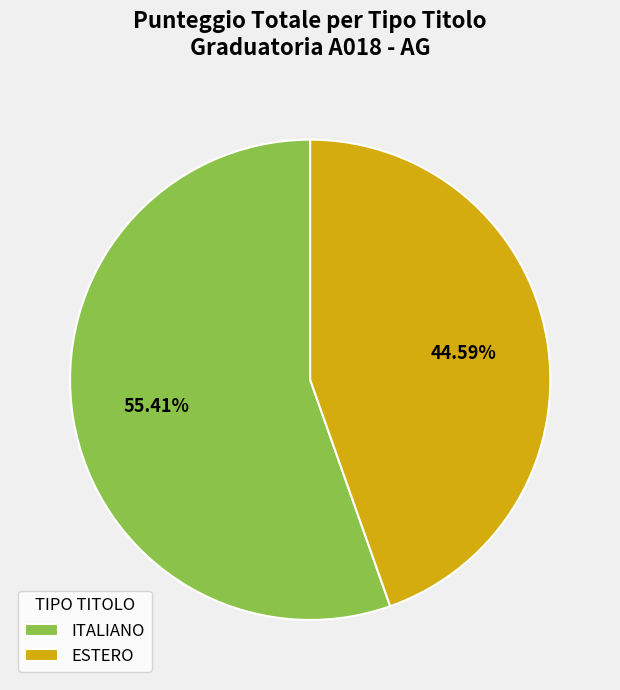

Does ESTERO represent more than half of the total?

No